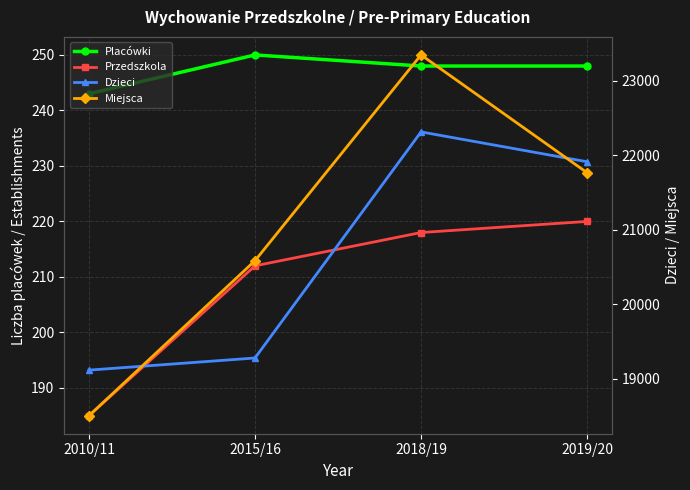

At which label is Placówki closest to 246?

2018/19